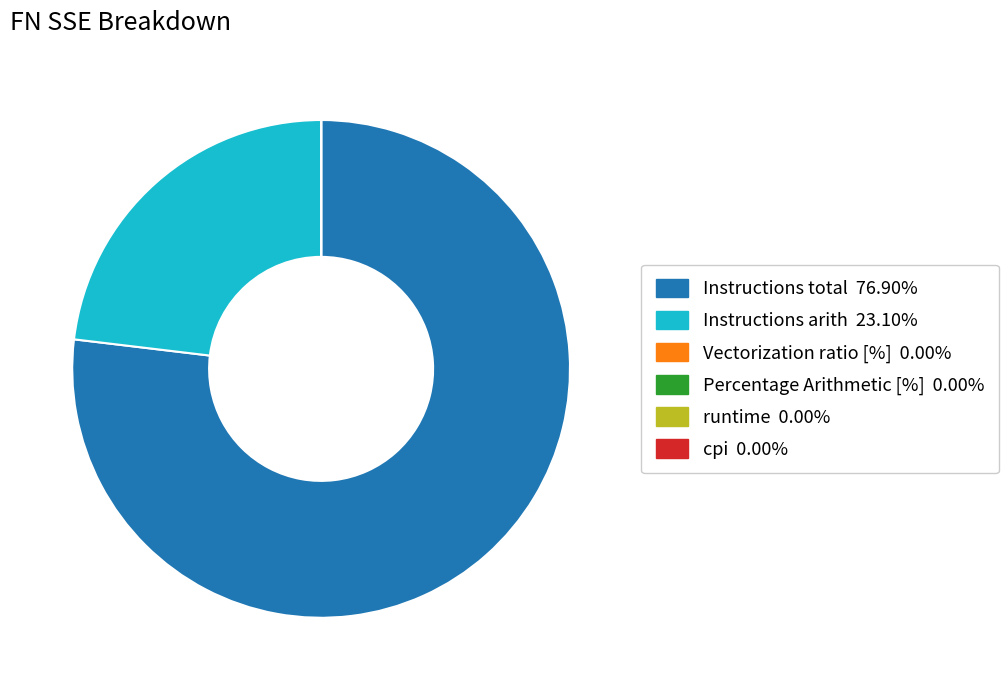

Which category has the biggest portion of the pie?

Instructions total